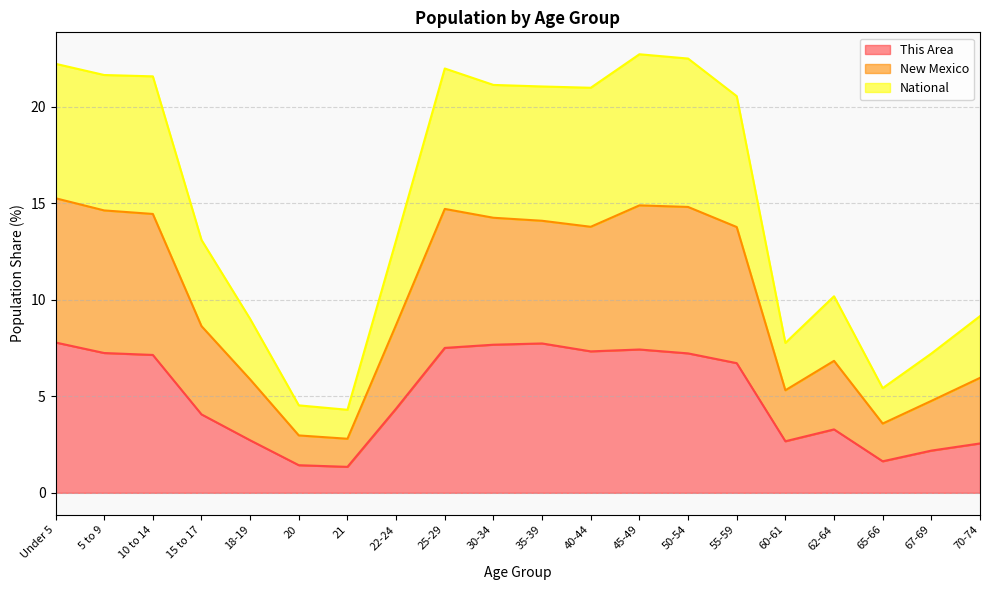

Does the chart have visible grid lines?

Yes